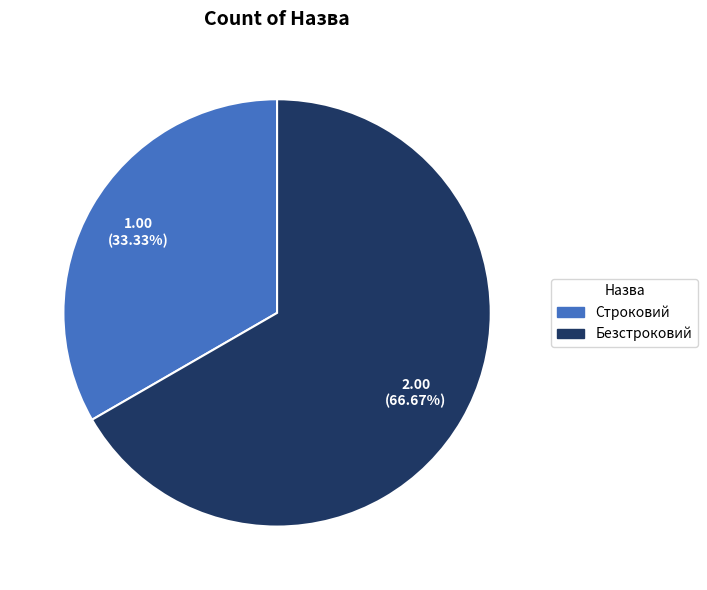

Which category has the biggest portion of the pie?

Безстроковий